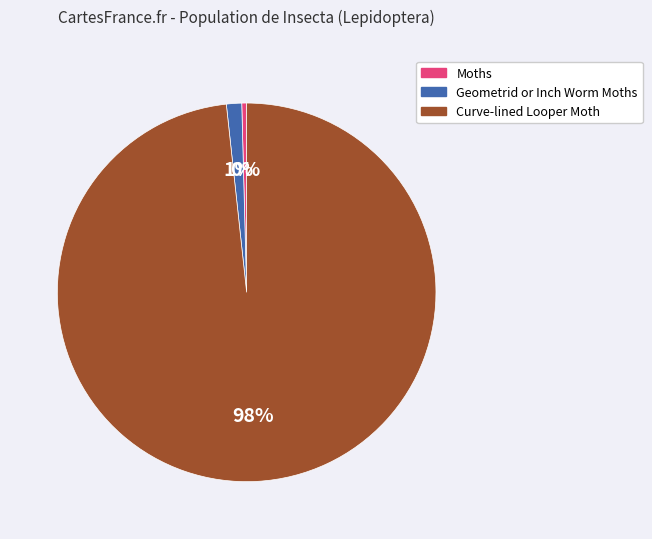

Is the sum of Geometrid or Inch Worm Moths and Curve-lined Looper Moth greater than half?

Yes